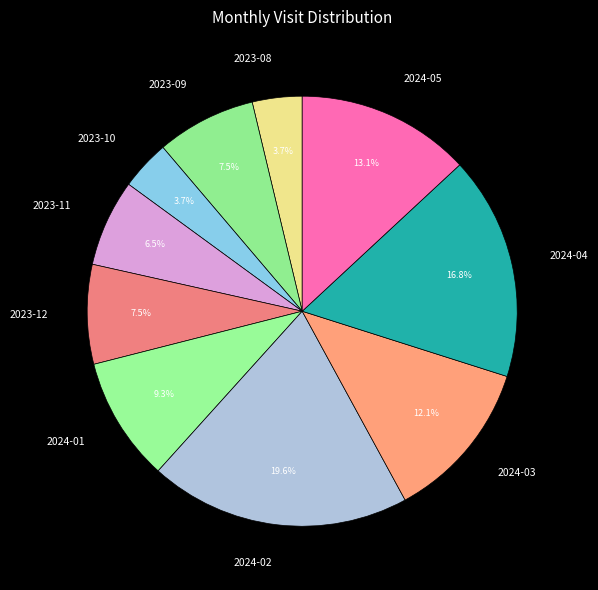

What is the largest slice in the pie chart?

2024-02